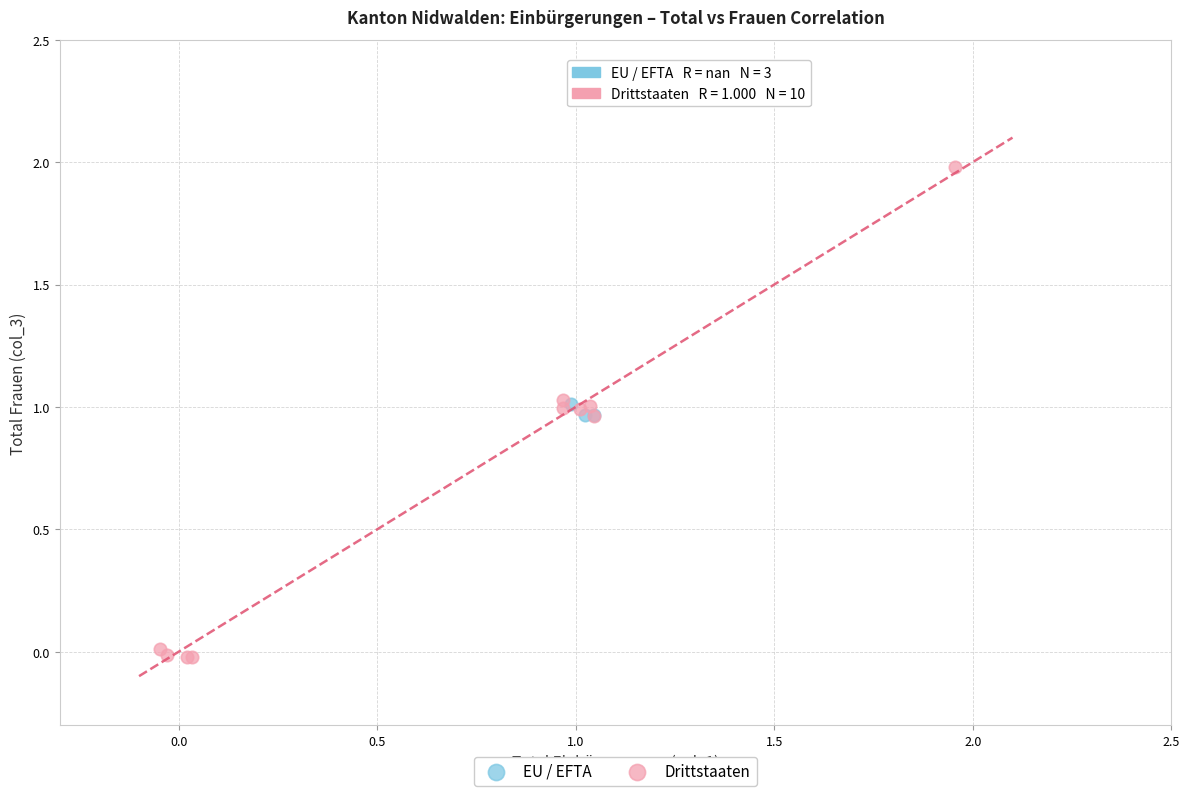

Which series has the widest spread of Y values?

Drittstaaten